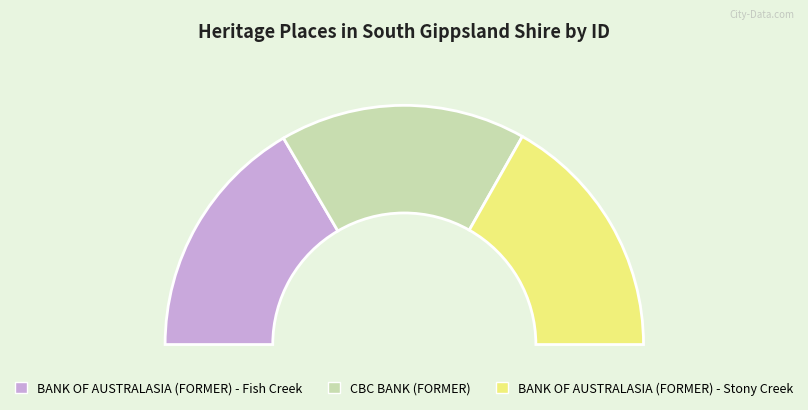

How many segments does this pie chart have?

3